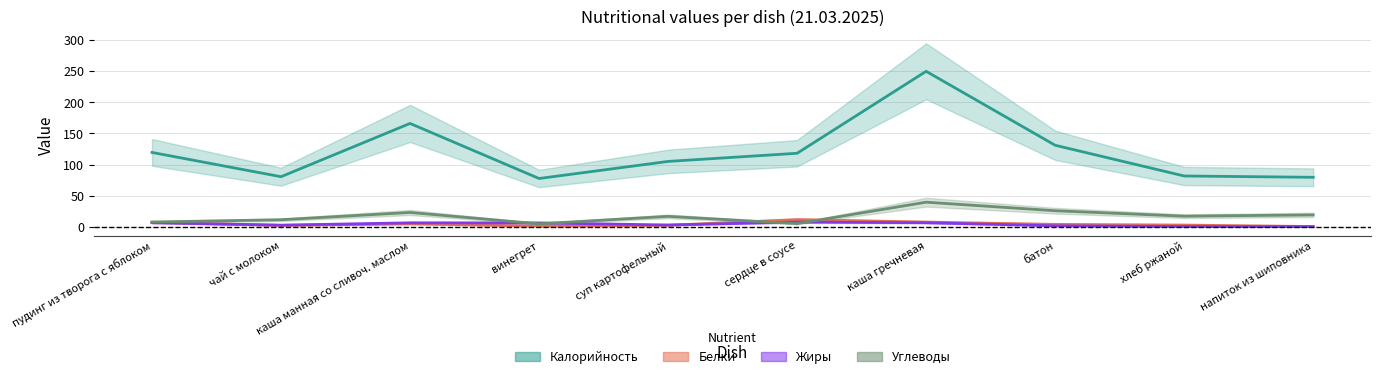

What is the difference between the Жиры values at суп картофельный and хлеб ржаной?

2.4